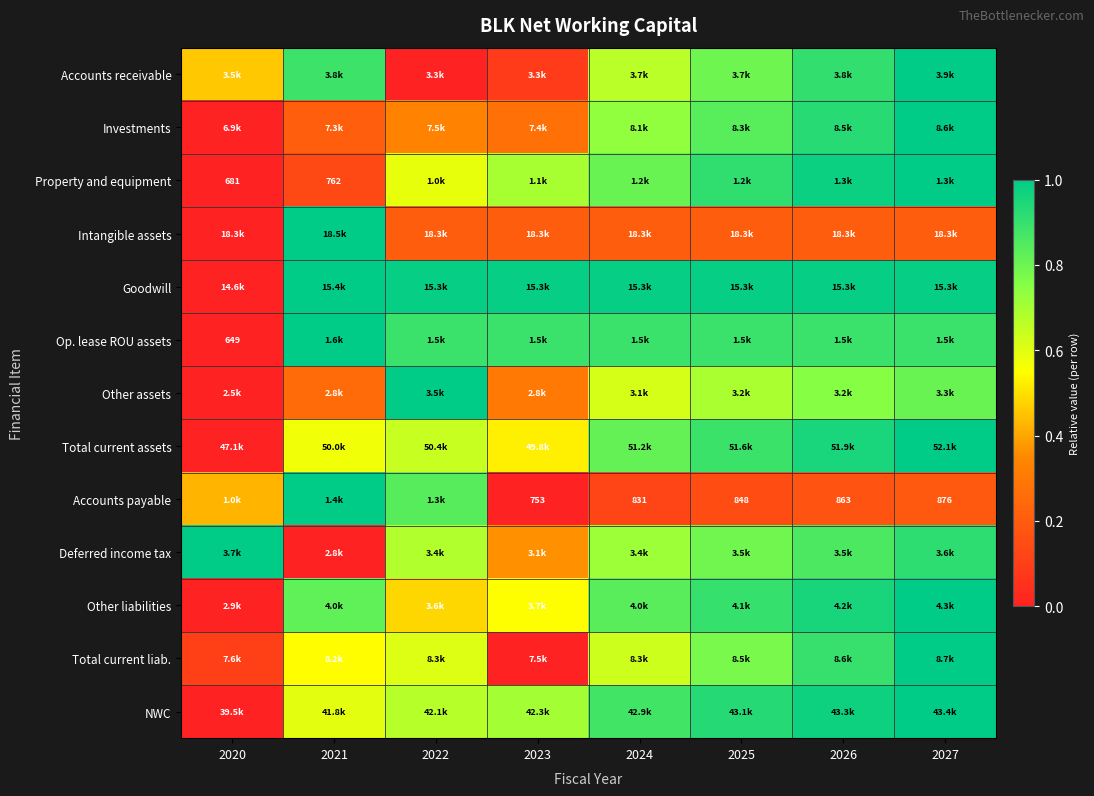

Which has a higher value, 2025 or 2020?

2025